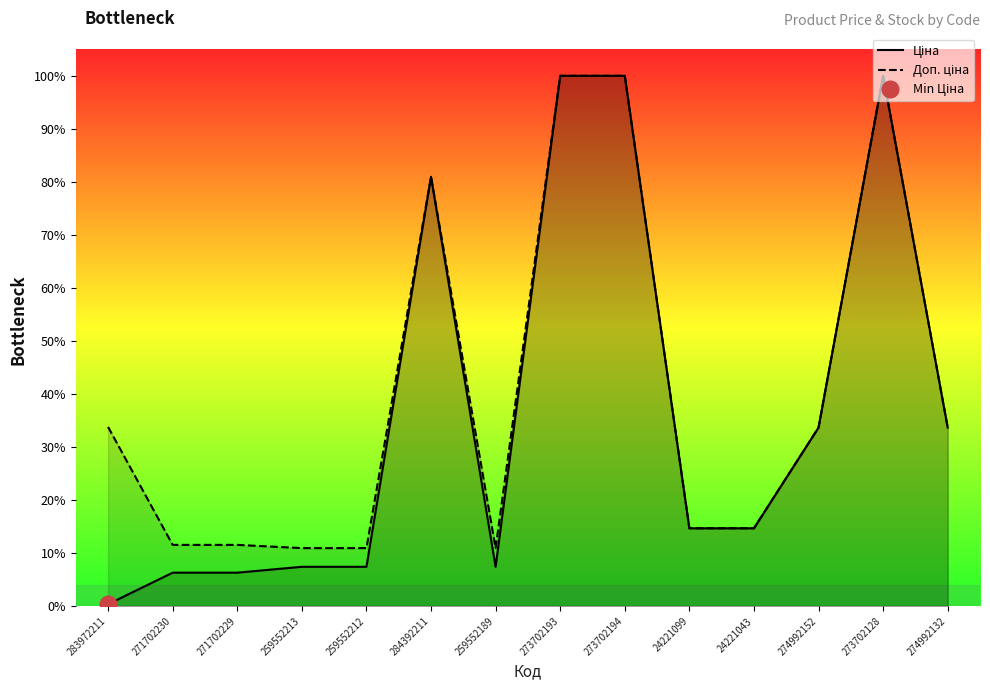

Which series has the largest range (max minus min)?

Ціна